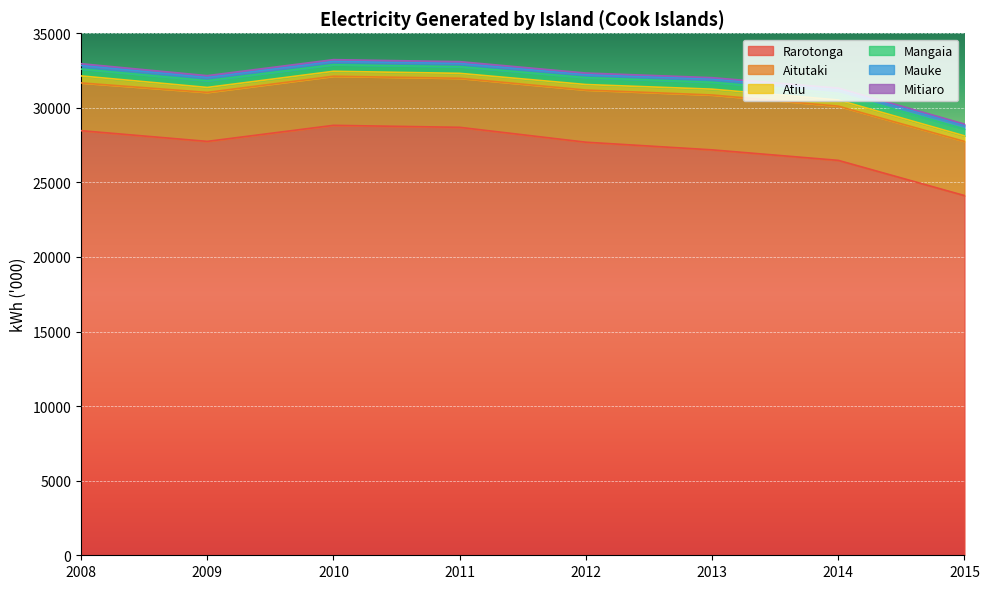

At how many categories does at least one series exceed 10346?

8